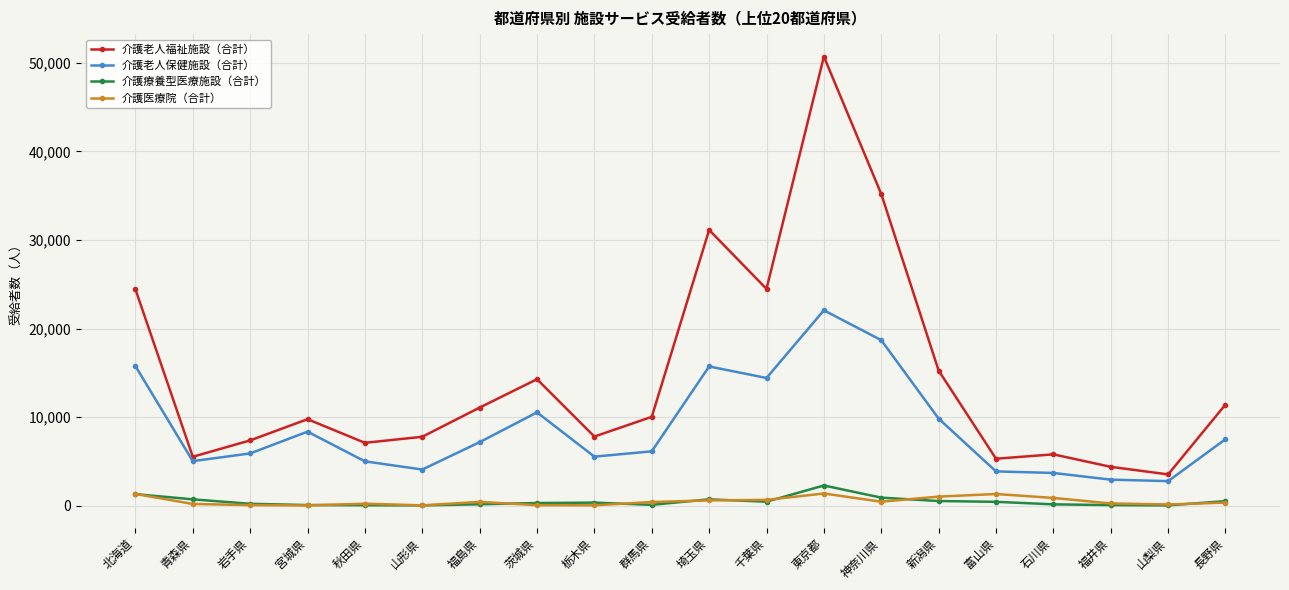

What is the label of the 10th point from the right?

埼玉県